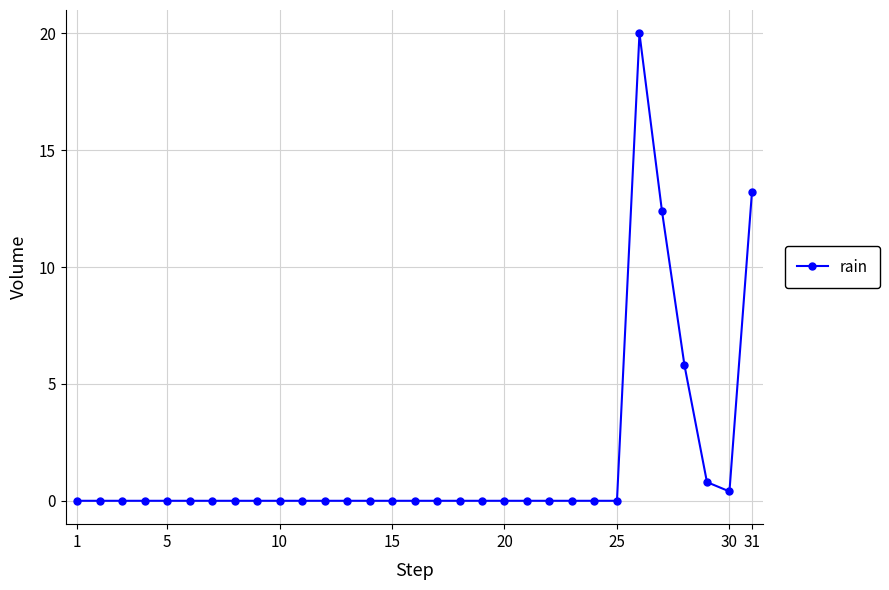

What is the maximum value shown in the chart?

20.0